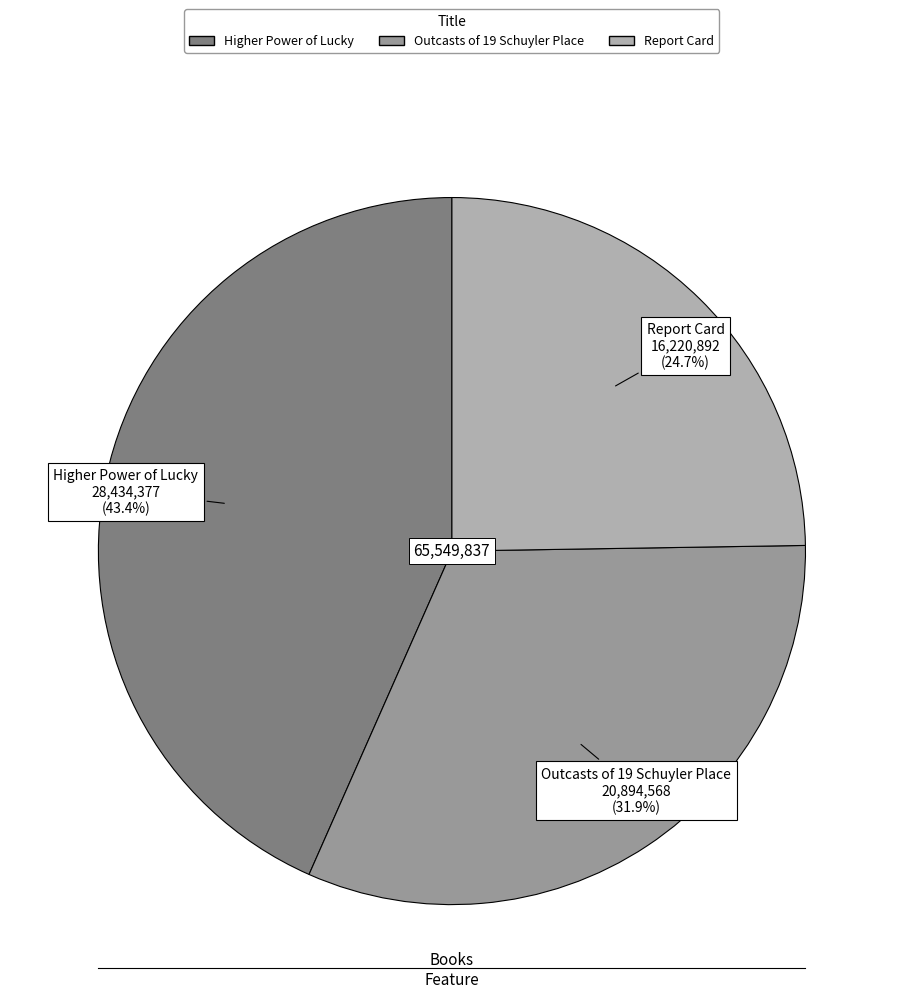

Which category has the smallest portion of the pie?

Report Card